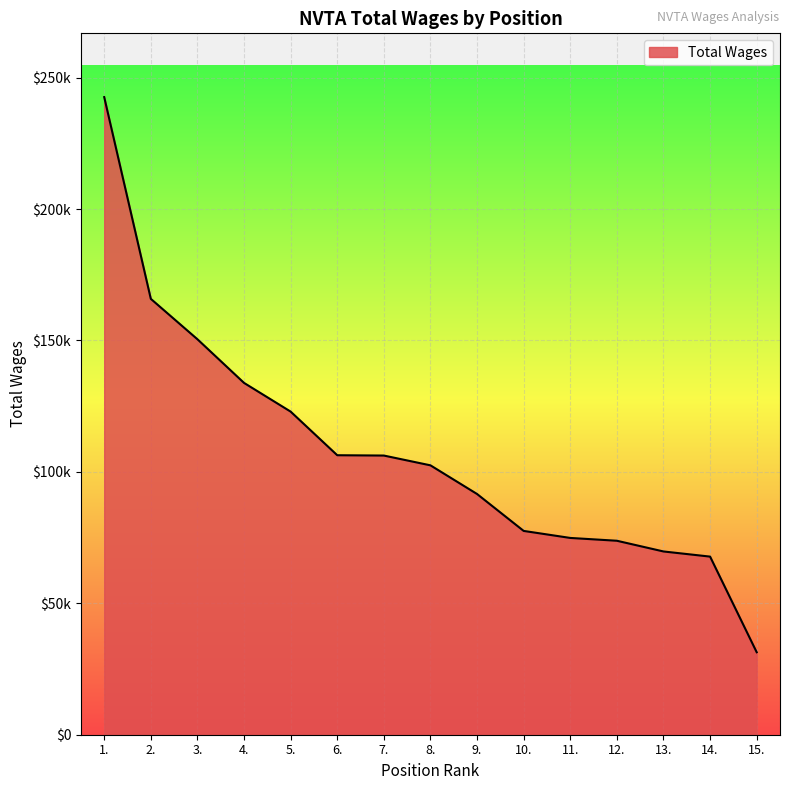

Is this an area chart (filled region under the line)?

Yes